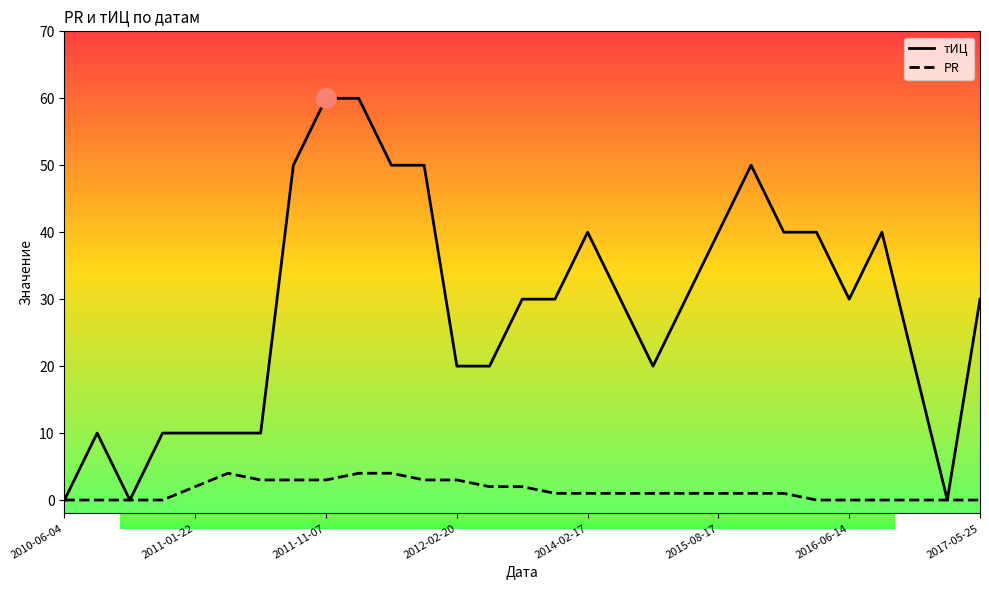

Which series has the largest total across all categories?

тИЦ